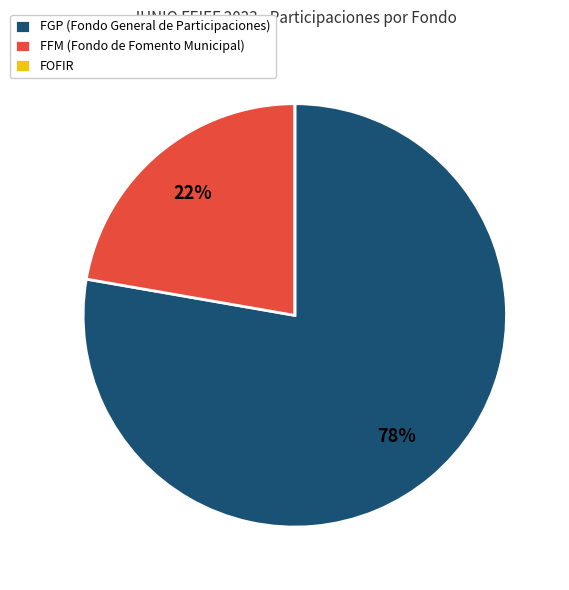

Between FGP (Fondo General de Participaciones) and FFM (Fondo de Fomento Municipal), which is larger?

FGP (Fondo General de Participaciones)